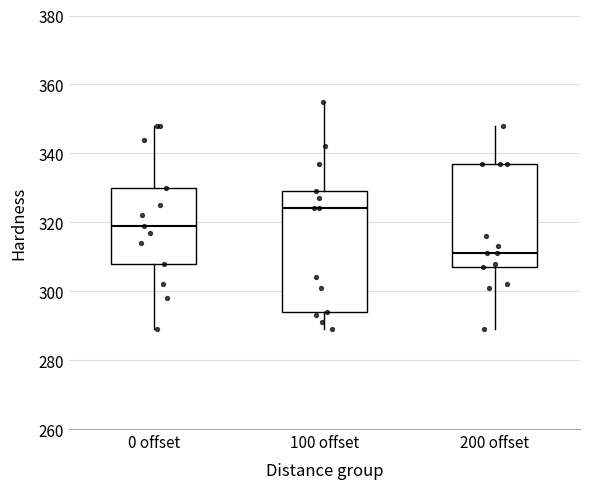

Comparing the boxes themselves (not the whiskers), which one is the tallest?

100 offset